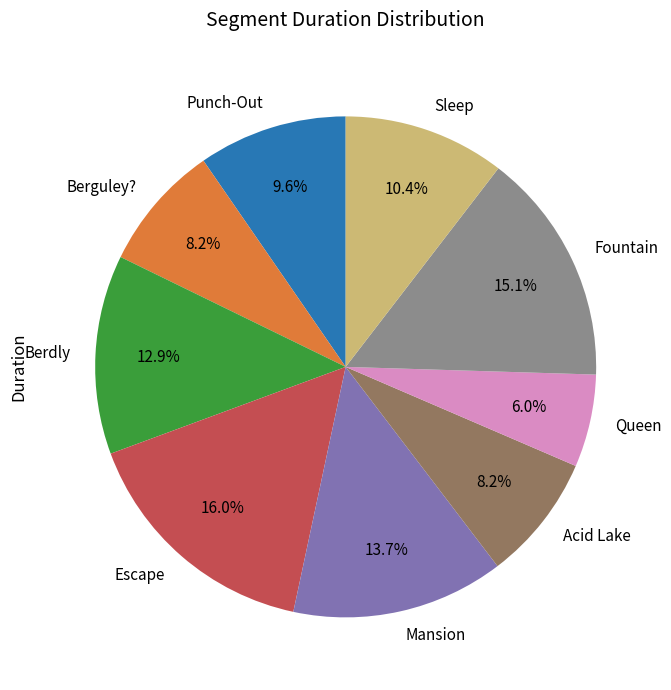

What portion of the pie excludes Acid Lake?

91.8%